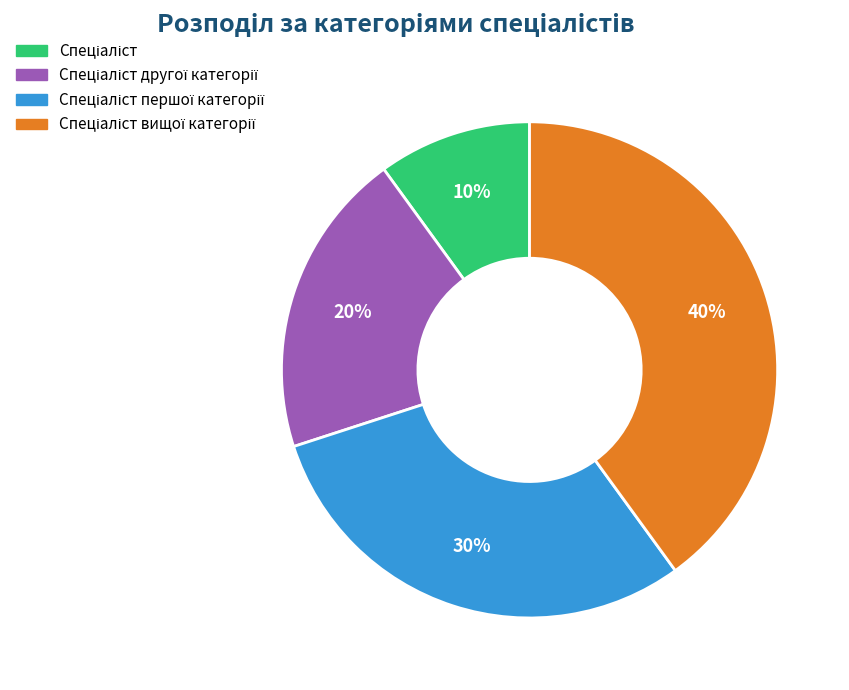

To the nearest percent, what is the average slice percentage?

25%